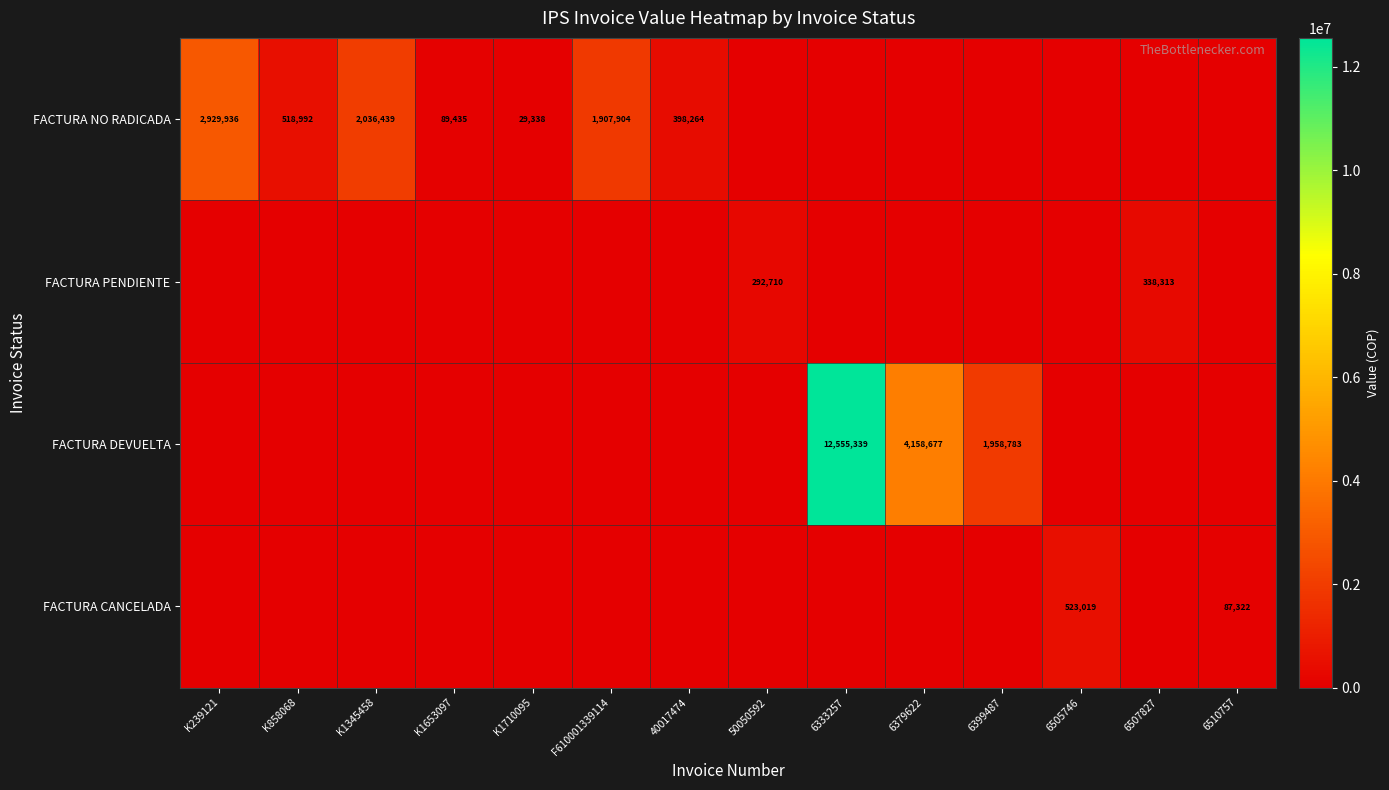

The value of FACTURA CANCELADA at 6510757 is 87322. True or false?

True